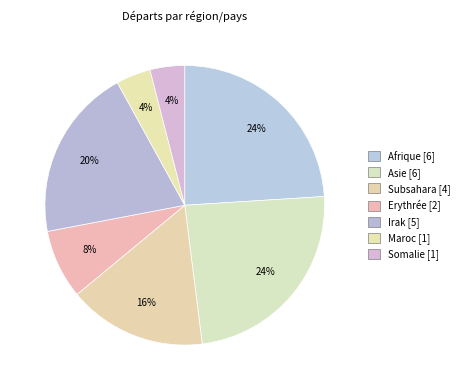

Is there a majority slice in this chart?

No